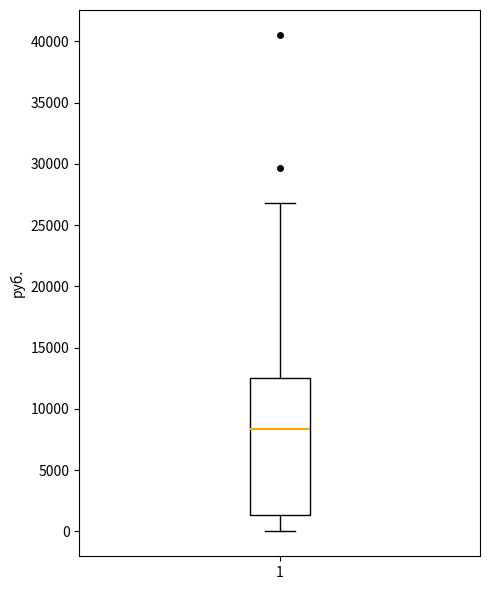

Where is the upper edge of the box at x = 1 on the y-axis? The values are not printed on the chart, so give them approximately, as read against the axis.

12500